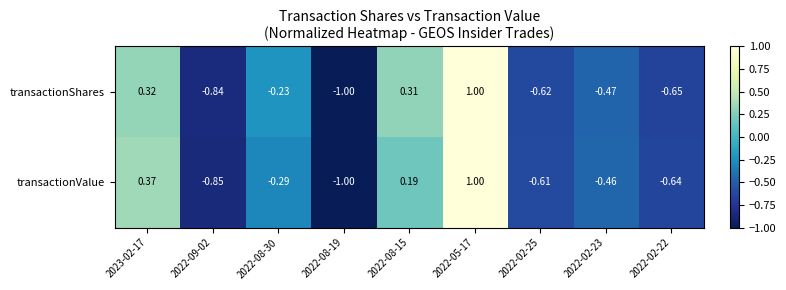

At 2022-02-25, list the series in order from smallest to largest.

transactionShares, transactionValue